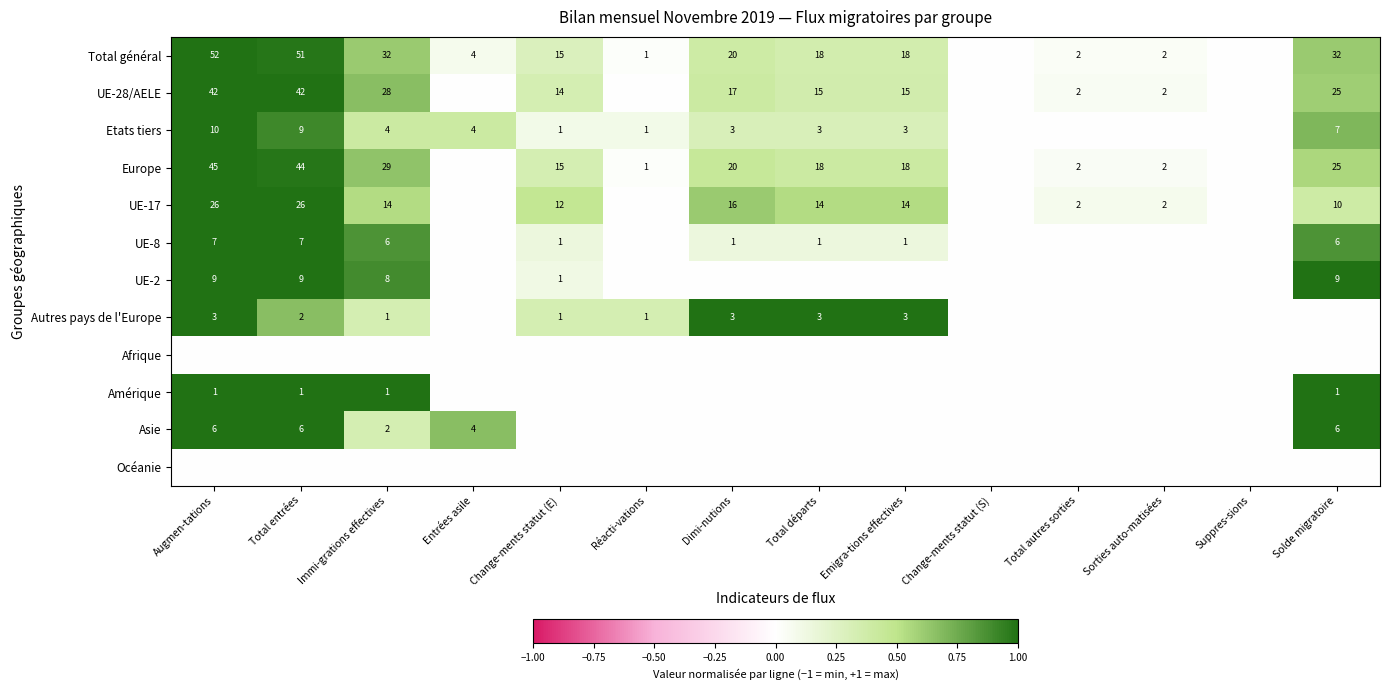

The Europe series shows 15 at Change-ments statut (E). True or false?

True